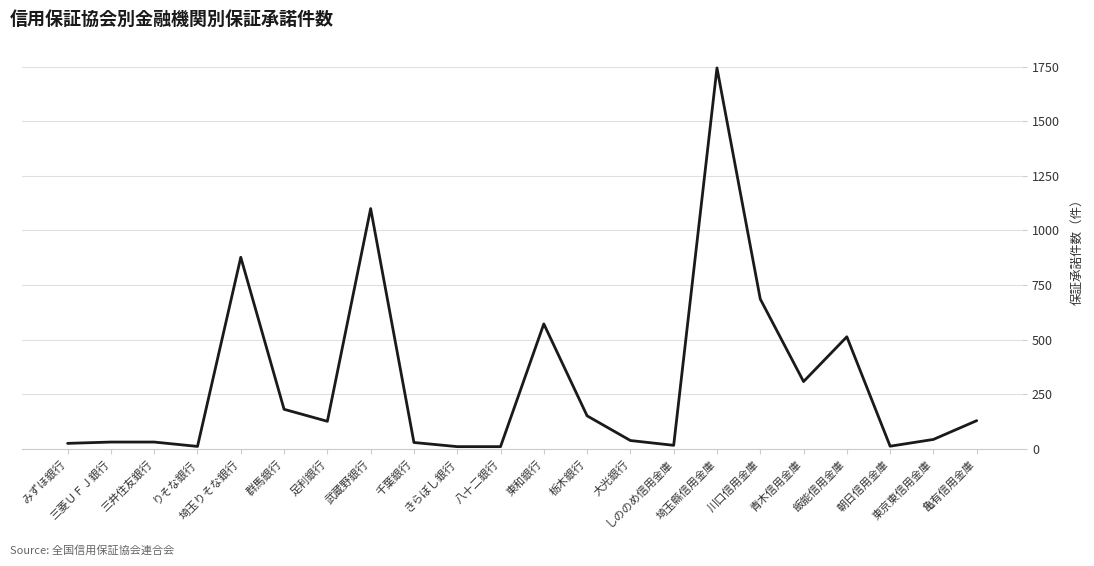

What is the greatest value displayed?

1744